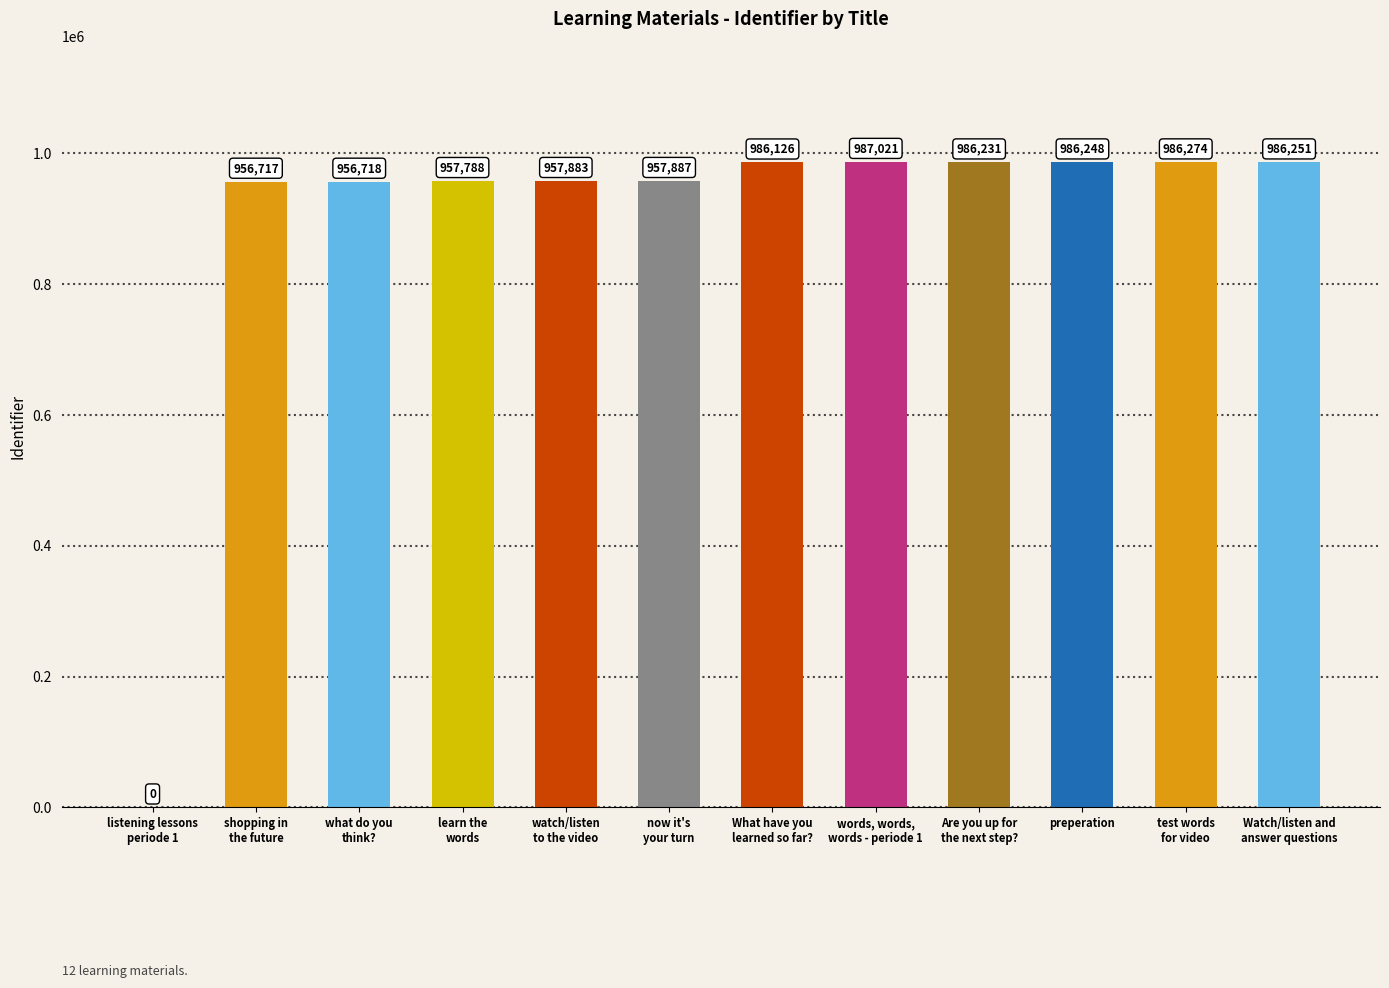

What is the greatest value displayed?

987021